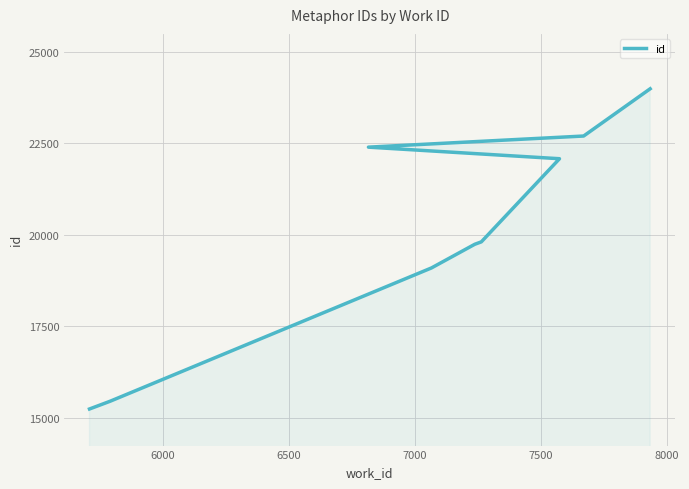

How many lines are shown in the chart?

1